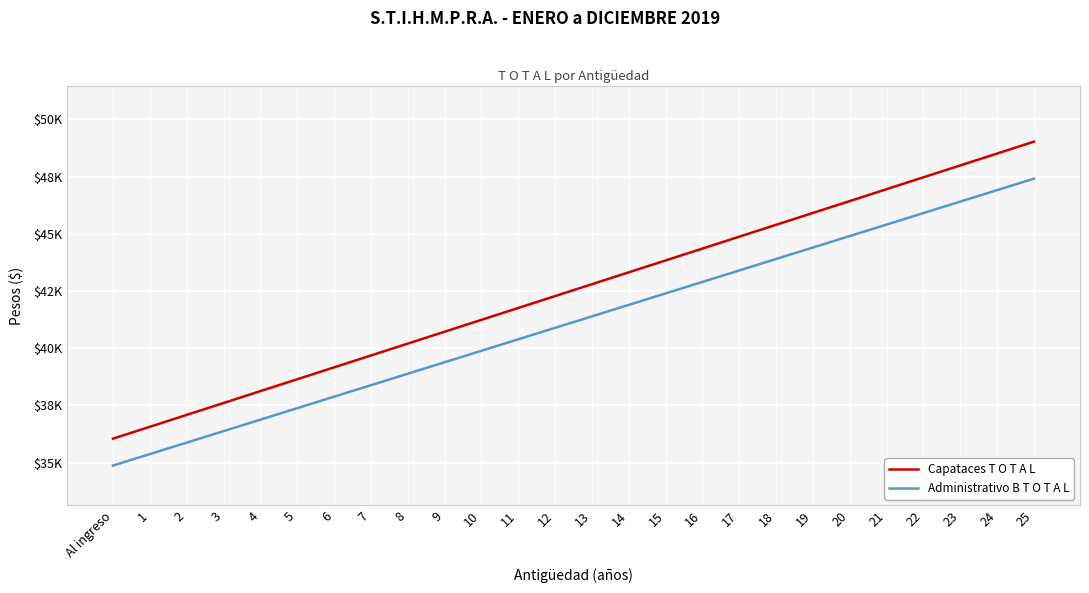

Reading right to left, transcribe all the data shown in this chart.

Capataces T O T A L: 25=49025.4	24=48506.3	23=47987.3	22=47468.2	21=46949.1	20=46430.0	19=45911.0	18=45391.9	17=44872.8	16=44353.7	15=43834.7	14=43315.6	13=42796.5	12=42277.4	11=41758.4	10=41239.3	9=40720.2	8=40201.1	7=39682.1	6=39163.0	5=38643.9	4=38124.8	3=37605.8	2=37086.7	1=36567.6	Al ingreso=36048.5
Administrativo B T O T A L: 25=47409.0	24=46907.5	23=46406.1	22=45904.6	21=45403.2	20=44901.8	19=44400.3	18=43898.9	17=43397.4	16=42896.0	15=42394.5	14=41893.1	13=41391.7	12=40890.2	11=40388.8	10=39887.3	9=39385.9	8=38884.5	7=38383.0	6=37881.6	5=37380.1	4=36878.7	3=36377.3	2=35875.8	1=35374.4	Al ingreso=34872.9